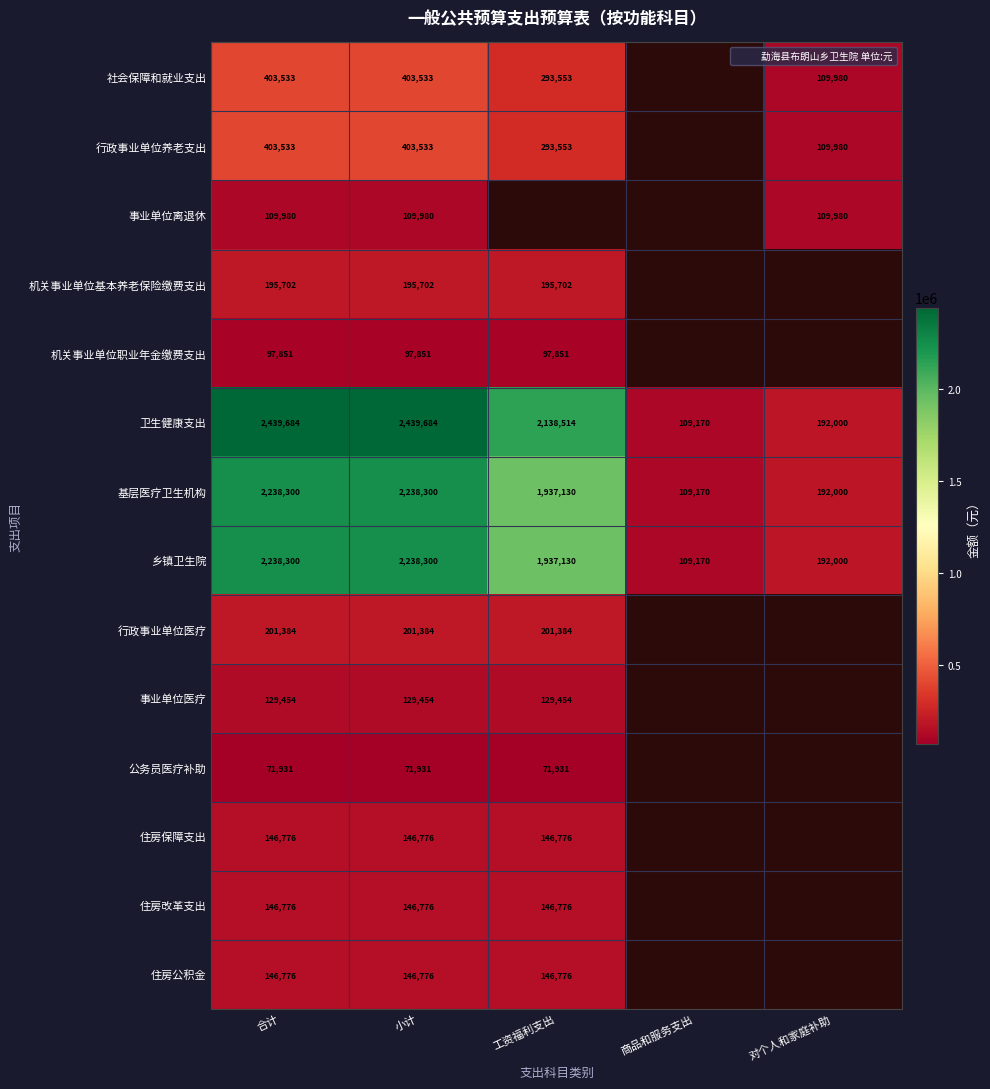

Rank the series at 合计 from highest to lowest value.

卫生健康支出, 基层医疗卫生机构, 乡镇卫生院, 社会保障和就业支出, 行政事业单位养老支出, 行政事业单位医疗, 机关事业单位基本养老保险缴费支出, 住房保障支出, 住房改革支出, 住房公积金, 事业单位医疗, 事业单位离退休, 机关事业单位职业年金缴费支出, 公务员医疗补助